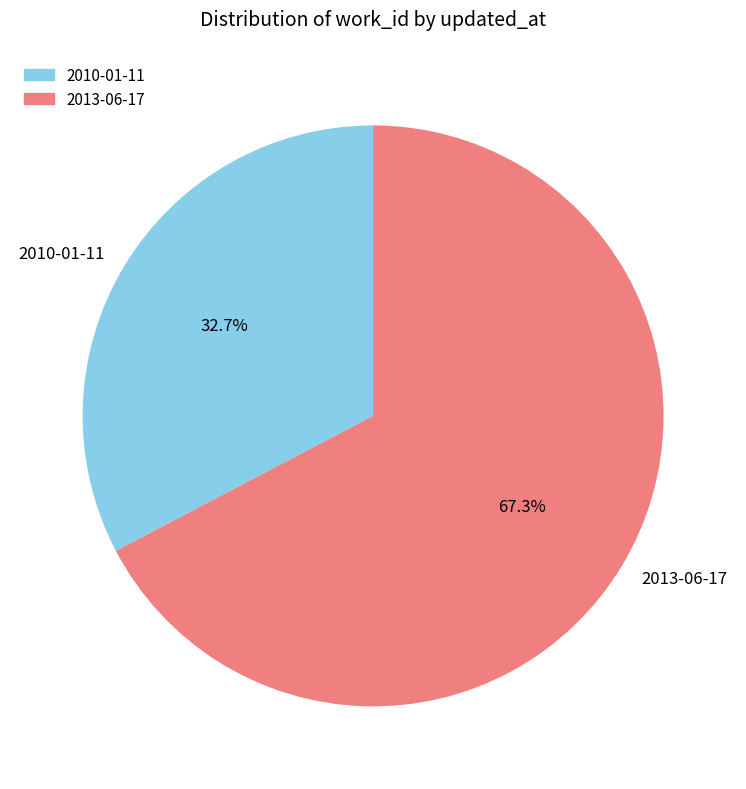

To the nearest percent, what is the difference between the largest and smallest slice percentages?

35%